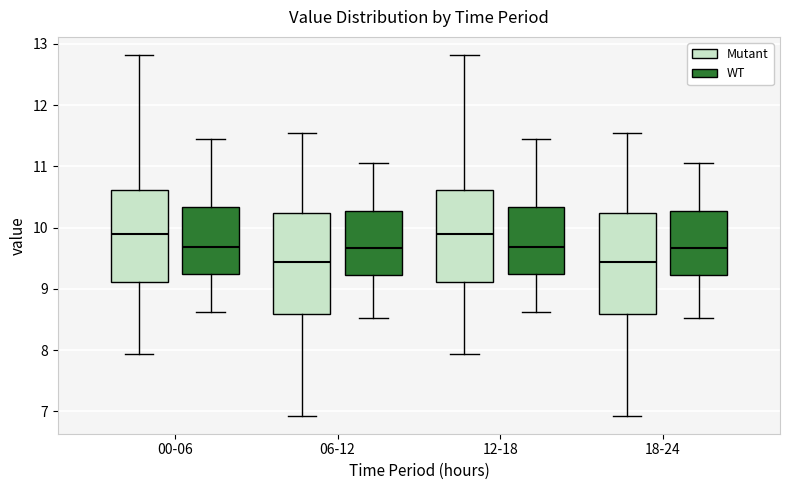

Reading left to right, read every box against the y-axis: the position of its median line, the range the box covers, and the ends of its whiskers. The values are not printed on the chart, so give them approximately, as read against the axis.

00-06 (Mutant): median 9.9, box 9.1 to 10.6, whiskers 7.9 to 12.8
00-06 (WT): median 9.7, box 9.2 to 10.3, whiskers 8.6 to 11.5
06-12 (Mutant): median 9.4, box 8.6 to 10.2, whiskers 6.9 to 11.6
06-12 (WT): median 9.7, box 9.2 to 10.3, whiskers 8.5 to 11.1
12-18 (Mutant): median 9.9, box 9.1 to 10.6, whiskers 7.9 to 12.8
12-18 (WT): median 9.7, box 9.2 to 10.3, whiskers 8.6 to 11.5
18-24 (Mutant): median 9.4, box 8.6 to 10.2, whiskers 6.9 to 11.6
18-24 (WT): median 9.7, box 9.2 to 10.3, whiskers 8.5 to 11.1